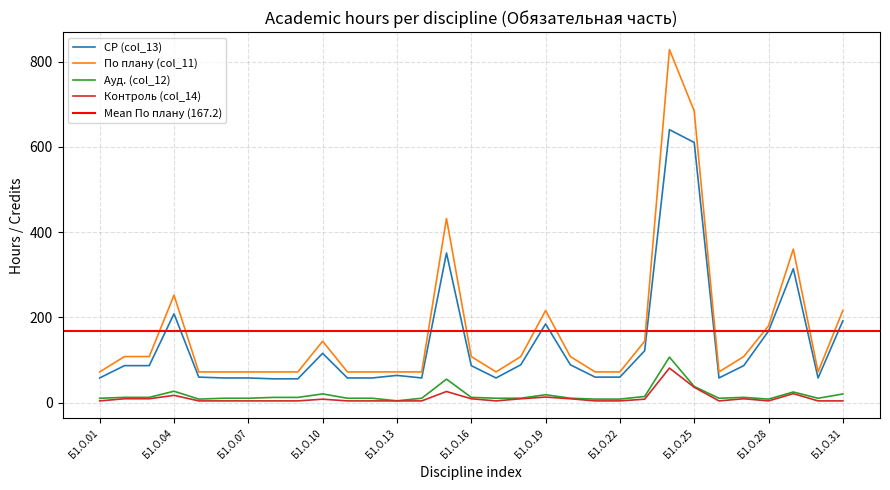

True or false: Ауд. (col_12) and По плану (col_11) cross at least once.

False